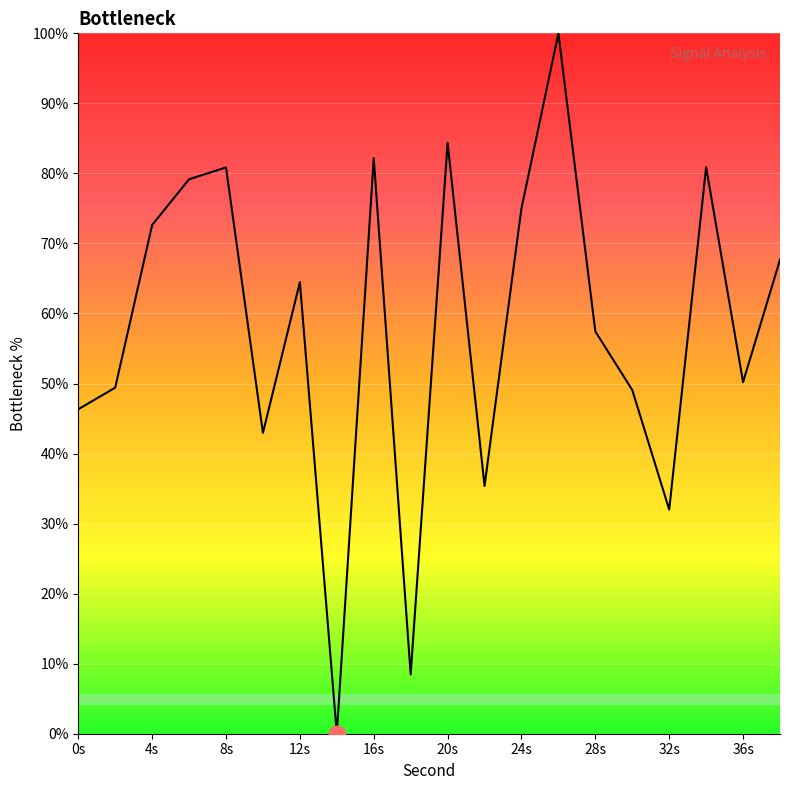

What is the difference between the maximum and minimum values?

100.0